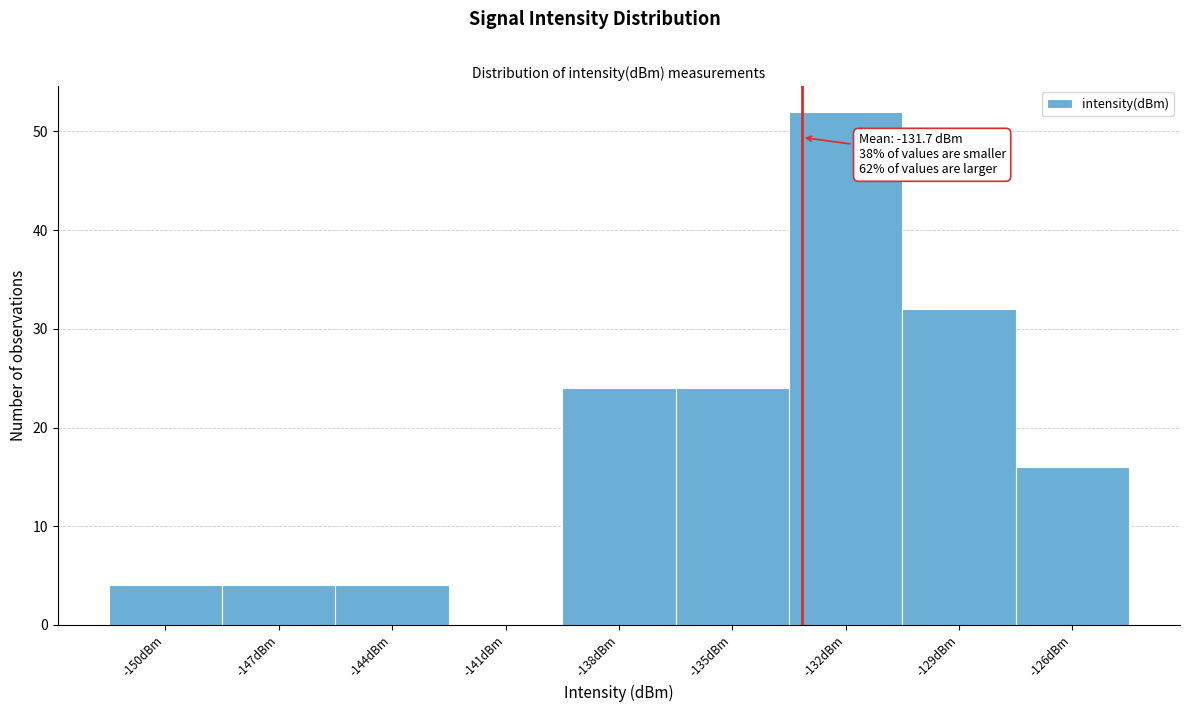

Reading right to left, what are all the values shown in this chart?

-126dBm=16	-129dBm=32	-132dBm=52	-135dBm=24	-138dBm=24	-141dBm=0	-144dBm=4	-147dBm=4	-150dBm=4